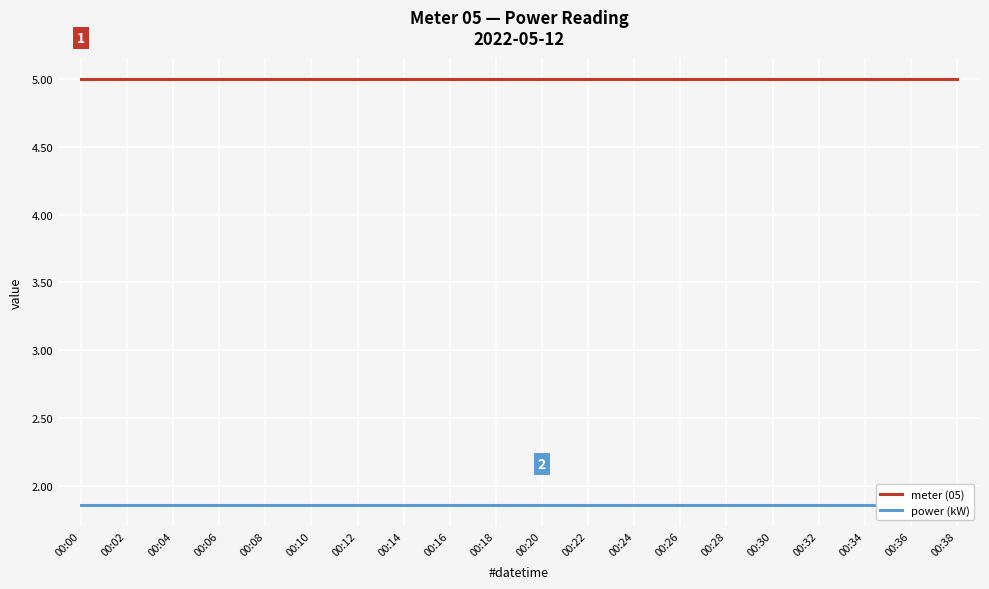

Reading right to left, transcribe all the data shown in this chart.

meter (05): 00:38=5.0	00:36=5.0	00:34=5.0	00:32=5.0	00:30=5.0	00:28=5.0	00:26=5.0	00:24=5.0	00:22=5.0	00:20=5.0	00:18=5.0	00:16=5.0	00:14=5.0	00:12=5.0	00:10=5.0	00:08=5.0	00:06=5.0	00:04=5.0	00:02=5.0	00:00=5.0
power (kW): 00:38=1.9	00:36=1.9	00:34=1.9	00:32=1.9	00:30=1.9	00:28=1.9	00:26=1.9	00:24=1.9	00:22=1.9	00:20=1.9	00:18=1.9	00:16=1.9	00:14=1.9	00:12=1.9	00:10=1.9	00:08=1.9	00:06=1.9	00:04=1.9	00:02=1.9	00:00=1.9